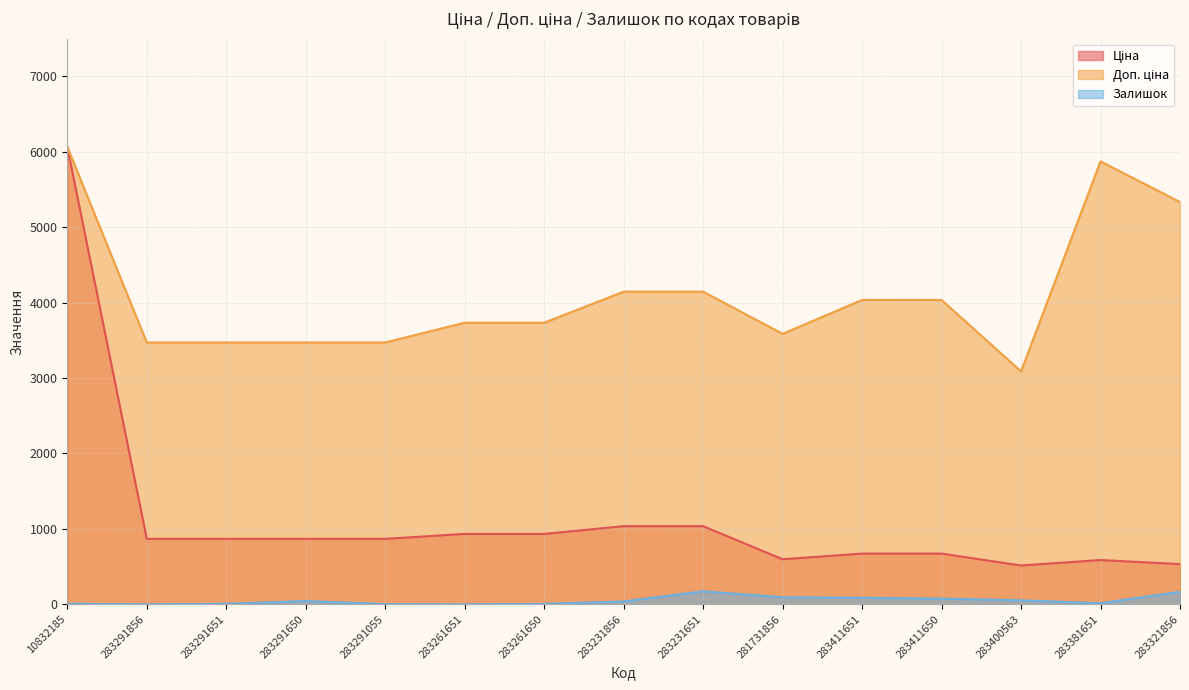

Which series has the largest total across all categories?

Доп. ціна